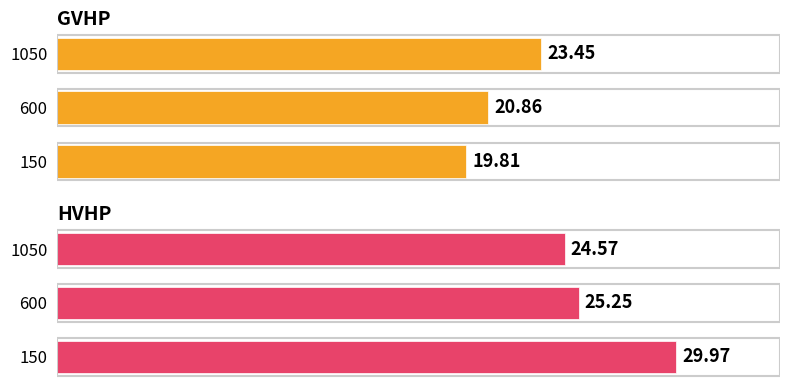

The value of GVHP at 600 is 4.3. True or false?

False